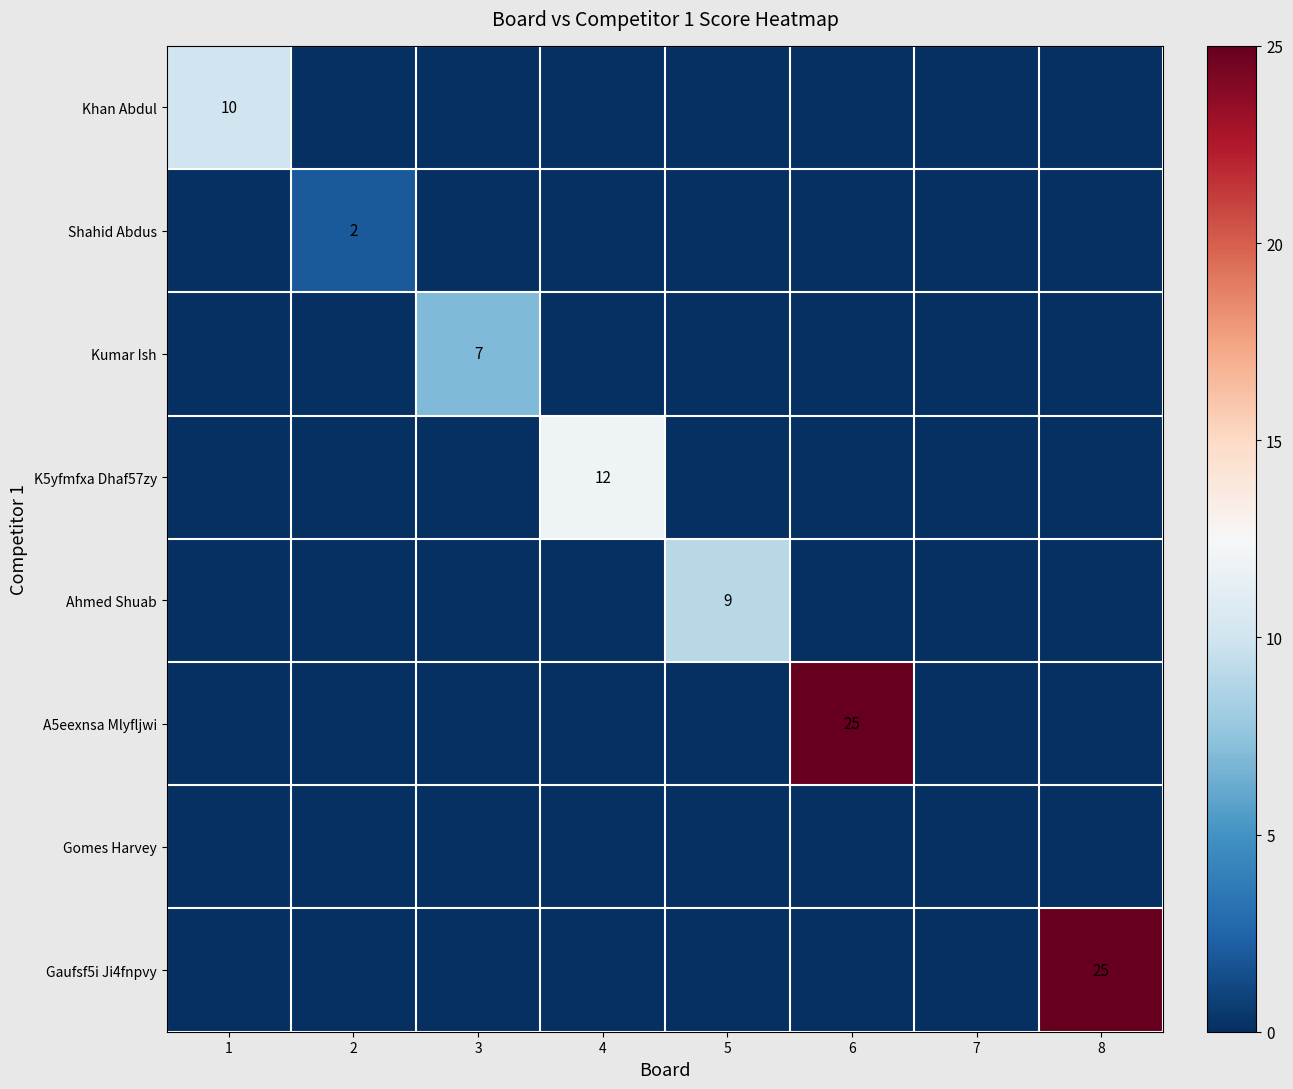

How many categories are shown in the chart?

8